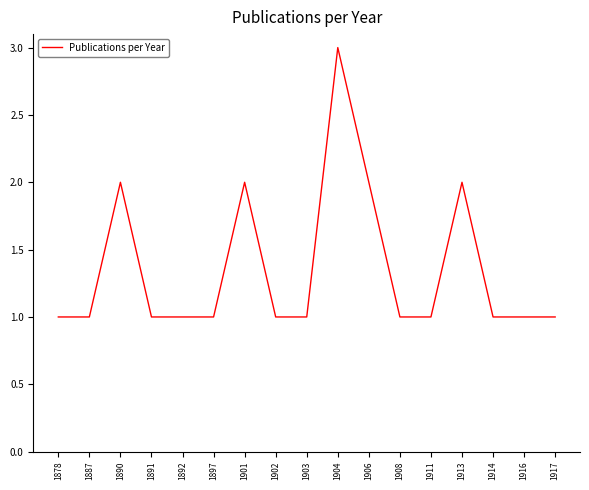

Does the chart display data point markers on the line(s)?

No